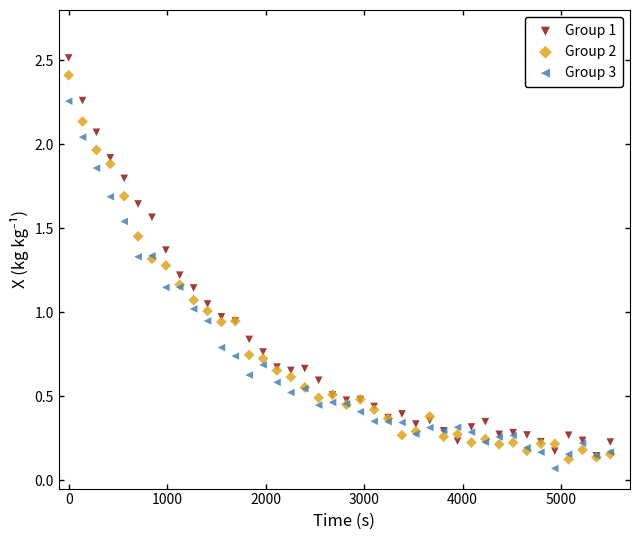

Which series contains the lowest Y value?

Group 3